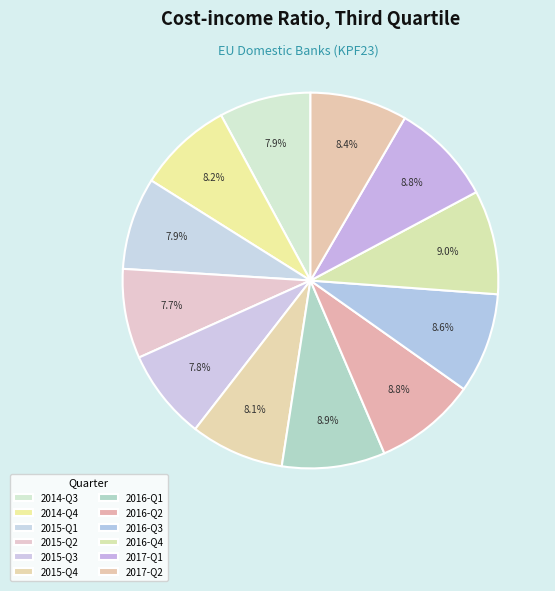

Which category has the smallest portion of the pie?

2015-Q2